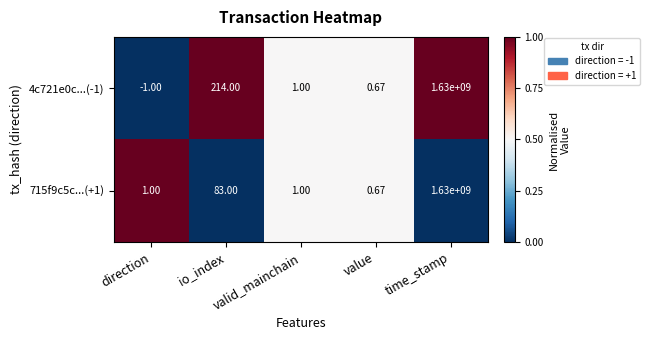

How many distinct data groups are displayed?

2